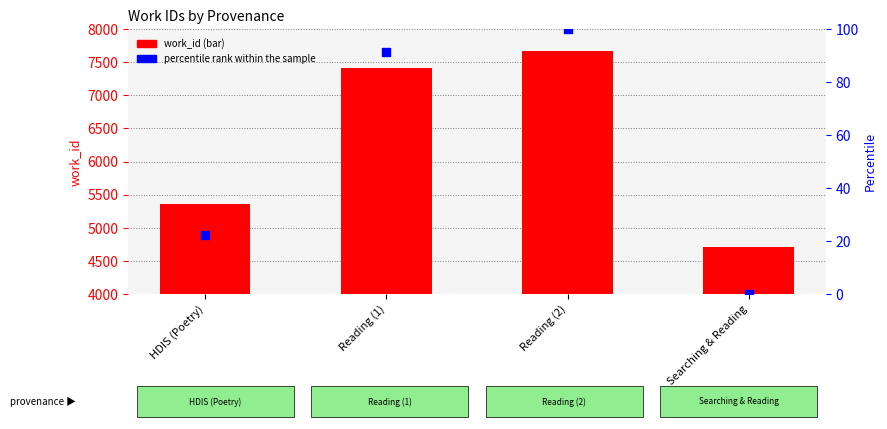

What are all the series names shown in the legend?

work_id, percentile rank within the sample